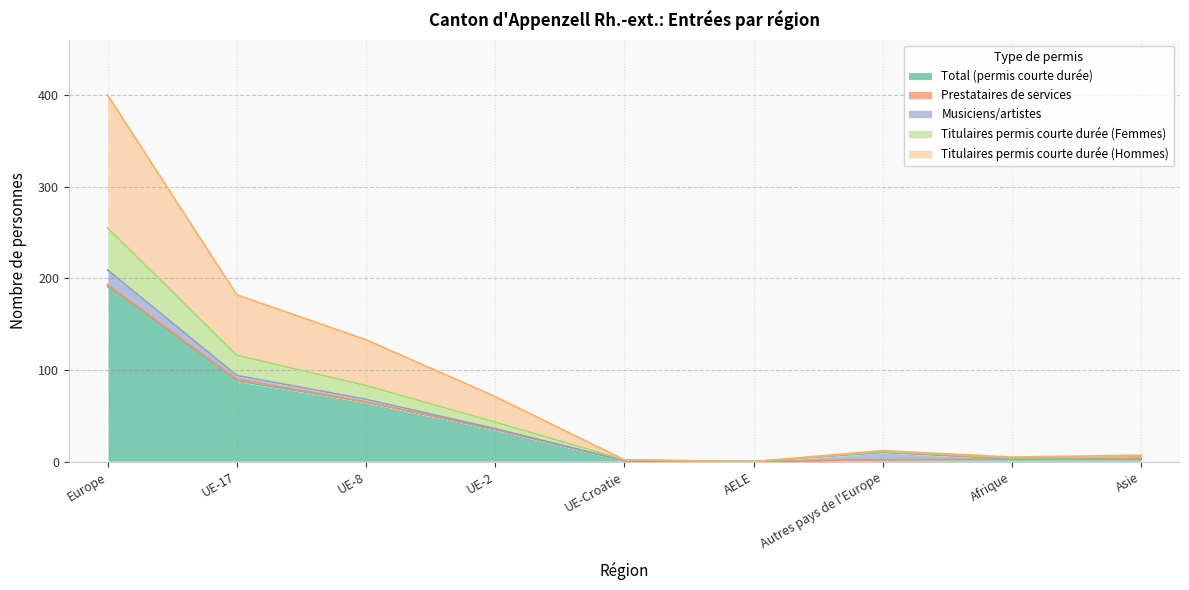

Which category has the highest value across all series?

Europe